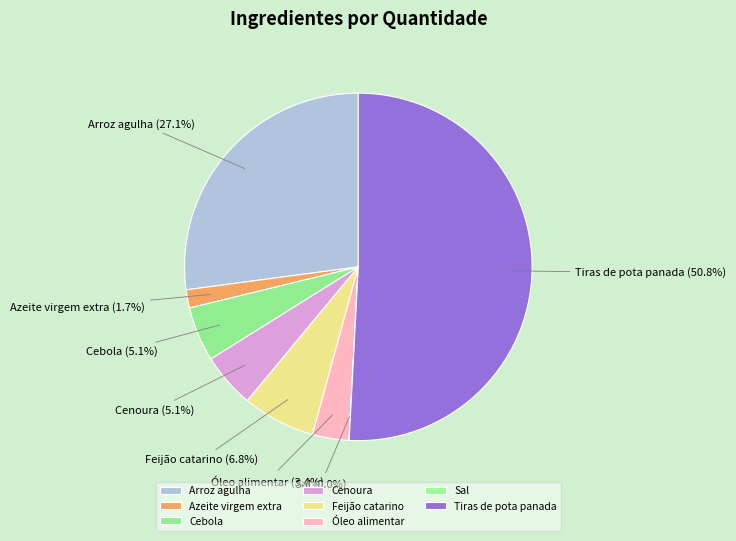

Is it true that Cebola is 5% of the pie?

True